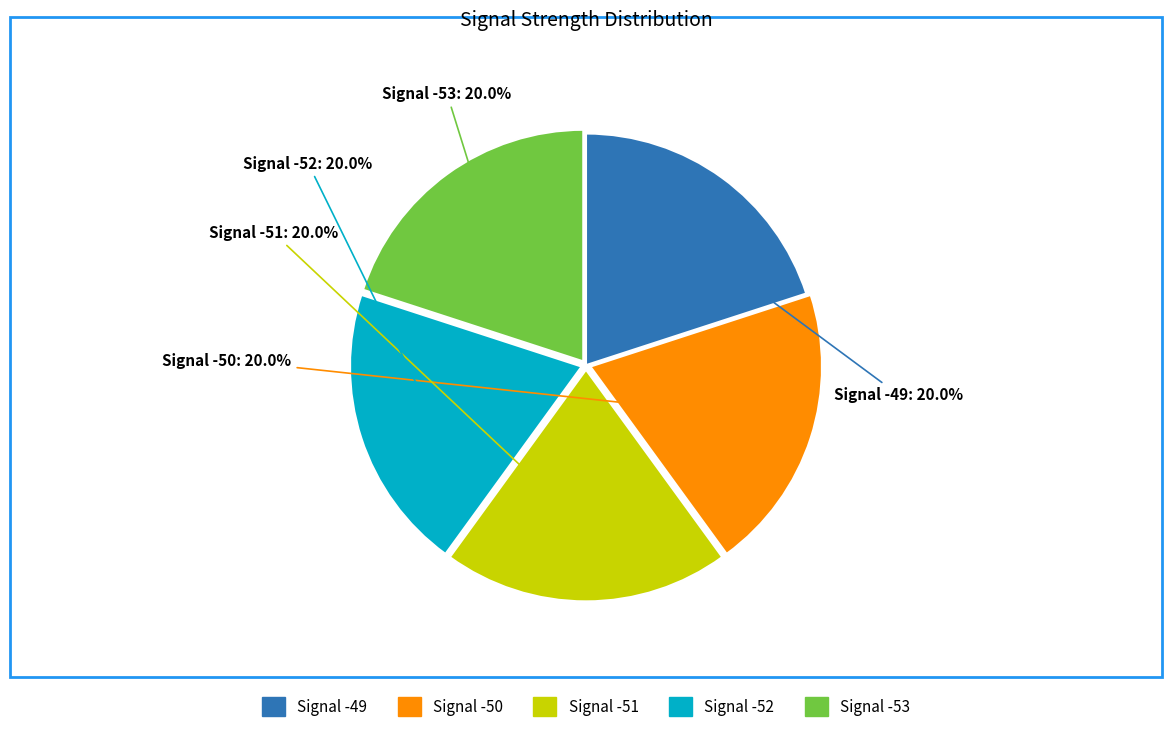

Count the number of slices in the pie.

5